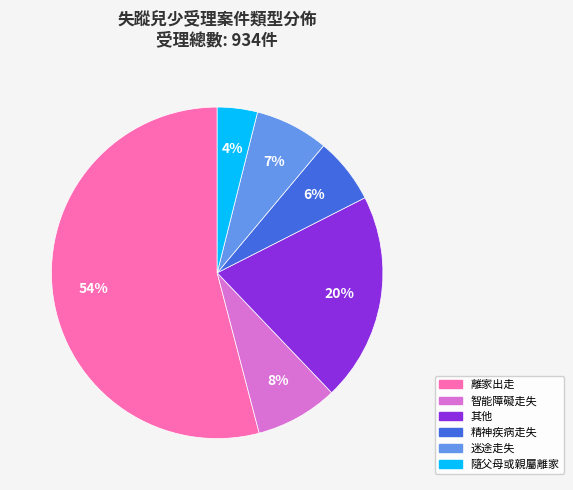

How many slices are in this pie chart?

6